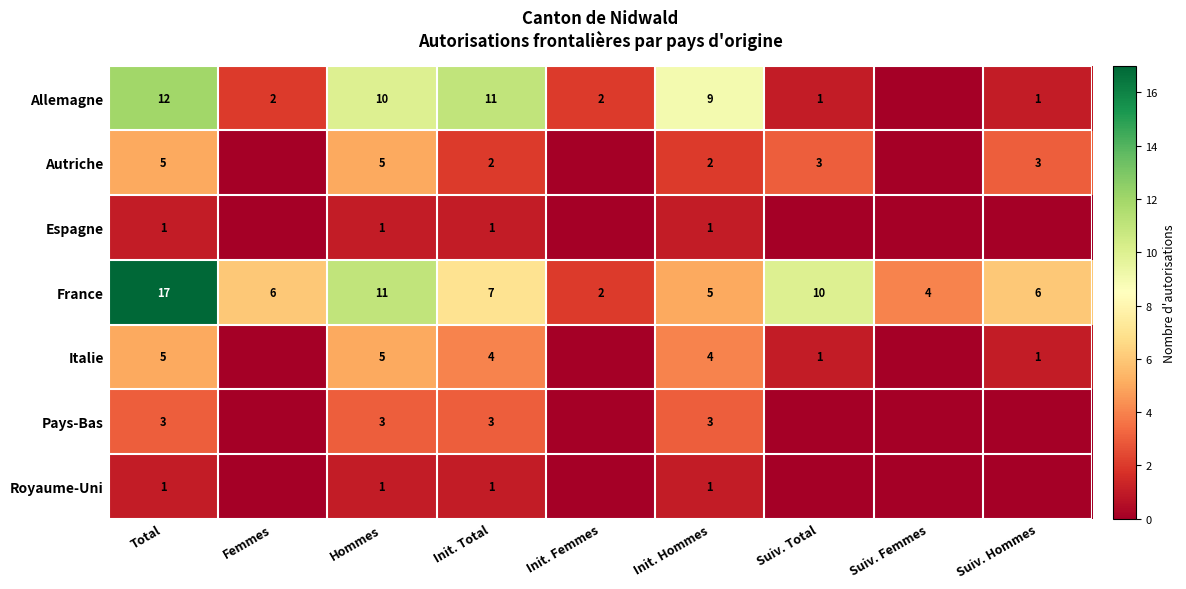

Is the value of Pays-Bas at Total greater than the value of Italie at Suiv. Total?

Yes